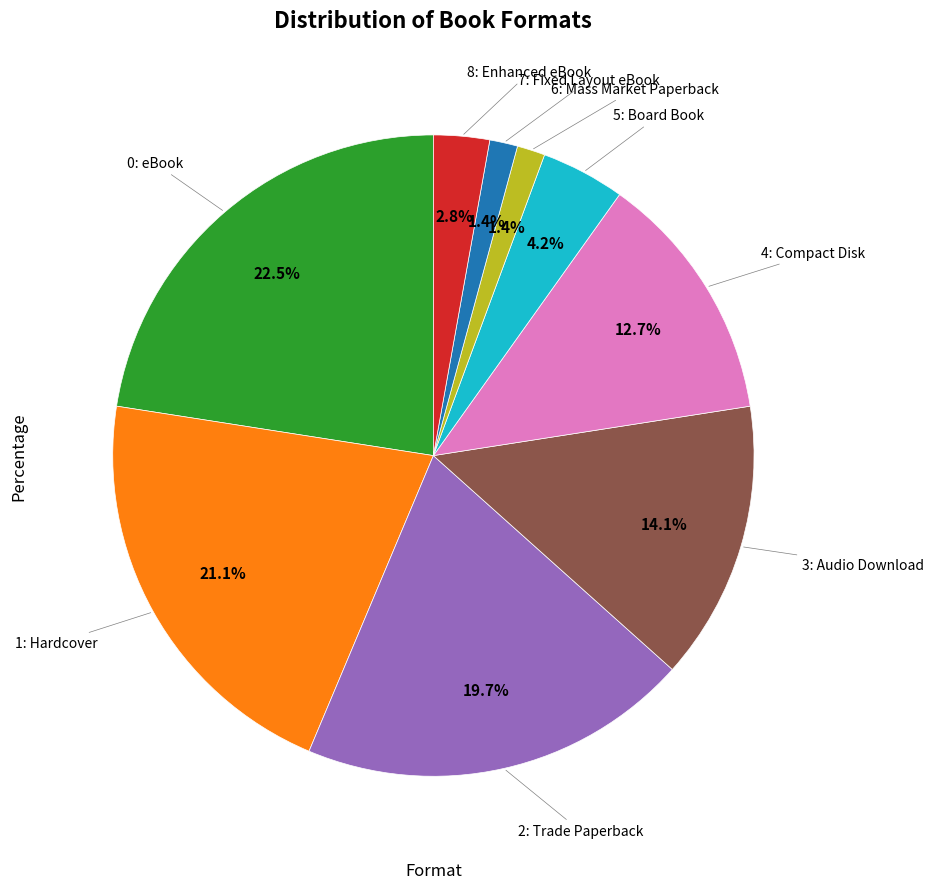

Is there a majority slice in this chart?

No